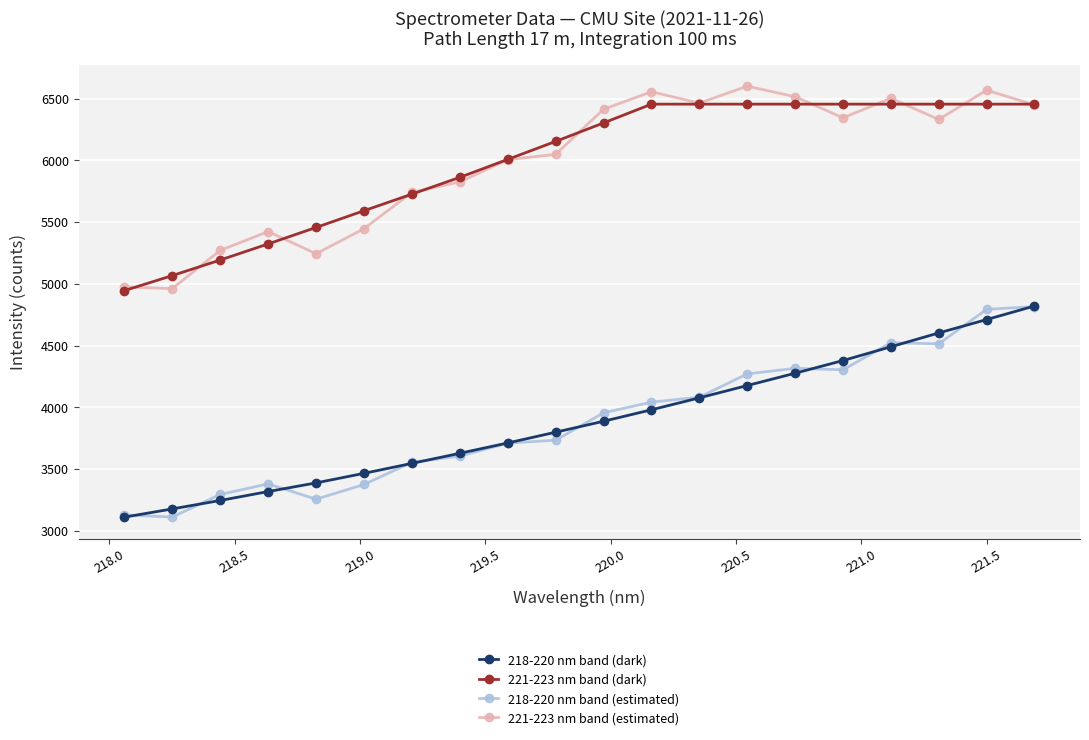

What is the minimum value for 221-223 nm band (dark)?

4945.4